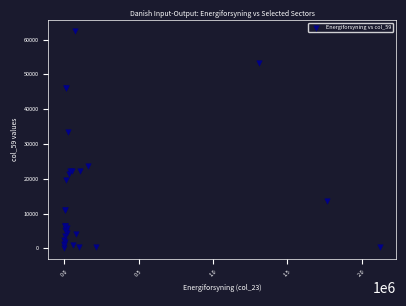

What Y value in the scatter plot is closest to 31238?

33569.4